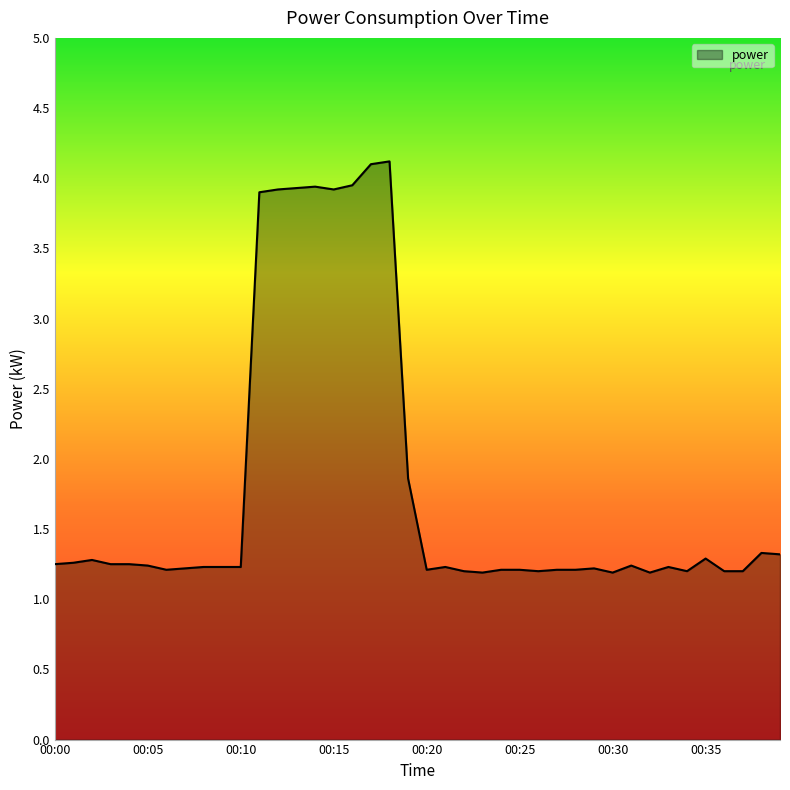

What is the greatest value displayed?

4.1